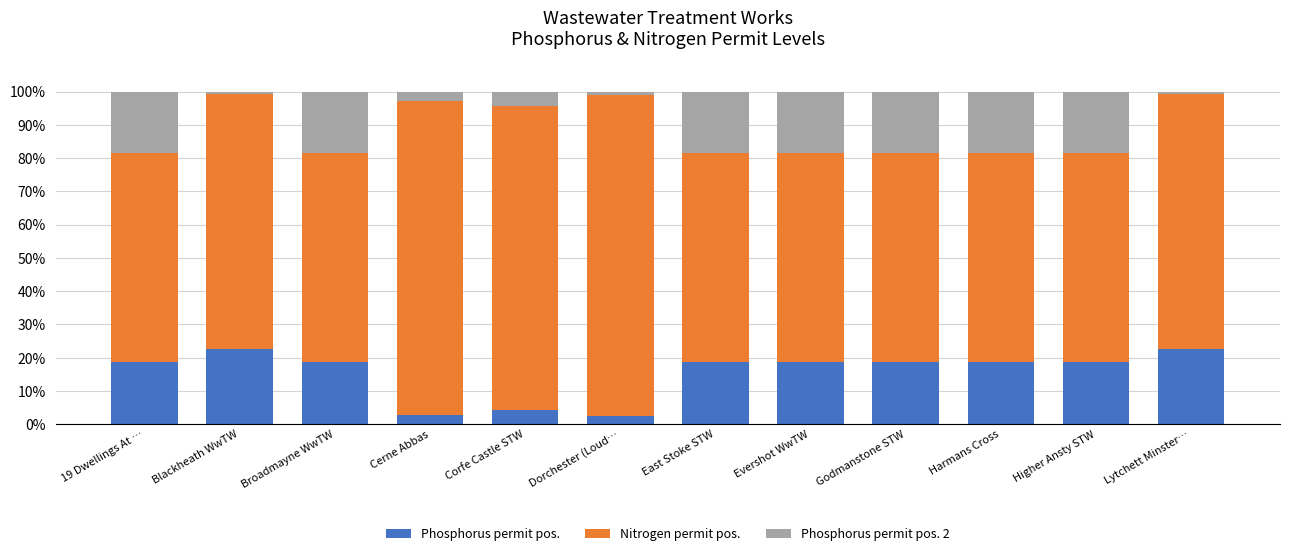

True or false: Phosphorus permit pos. has a value of 13.4 at Blackheath WwTW.

False